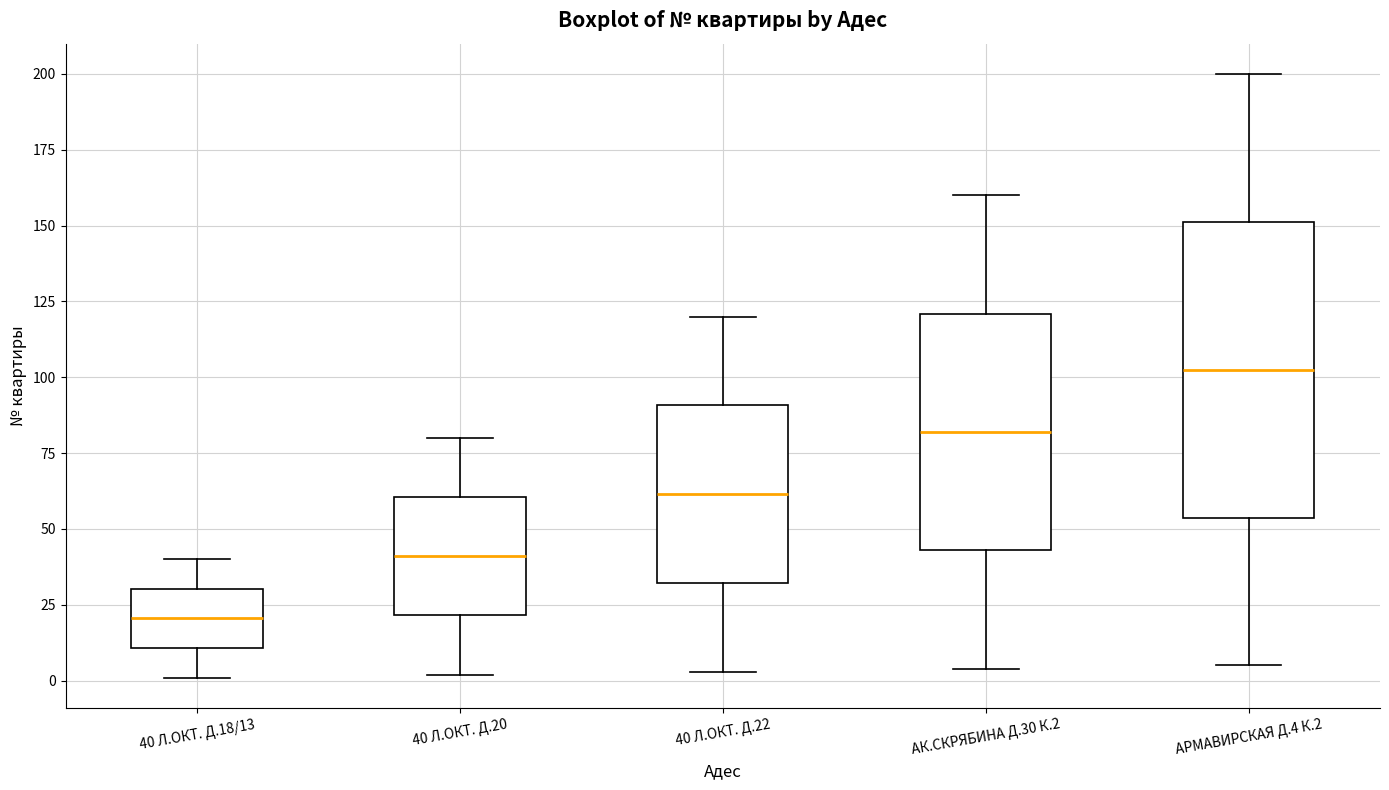

Where is the upper edge of the box for 40 Л.ОКТ. Д.18/13 on the y-axis? The values are not printed on the chart, so give them approximately, as read against the axis.

30